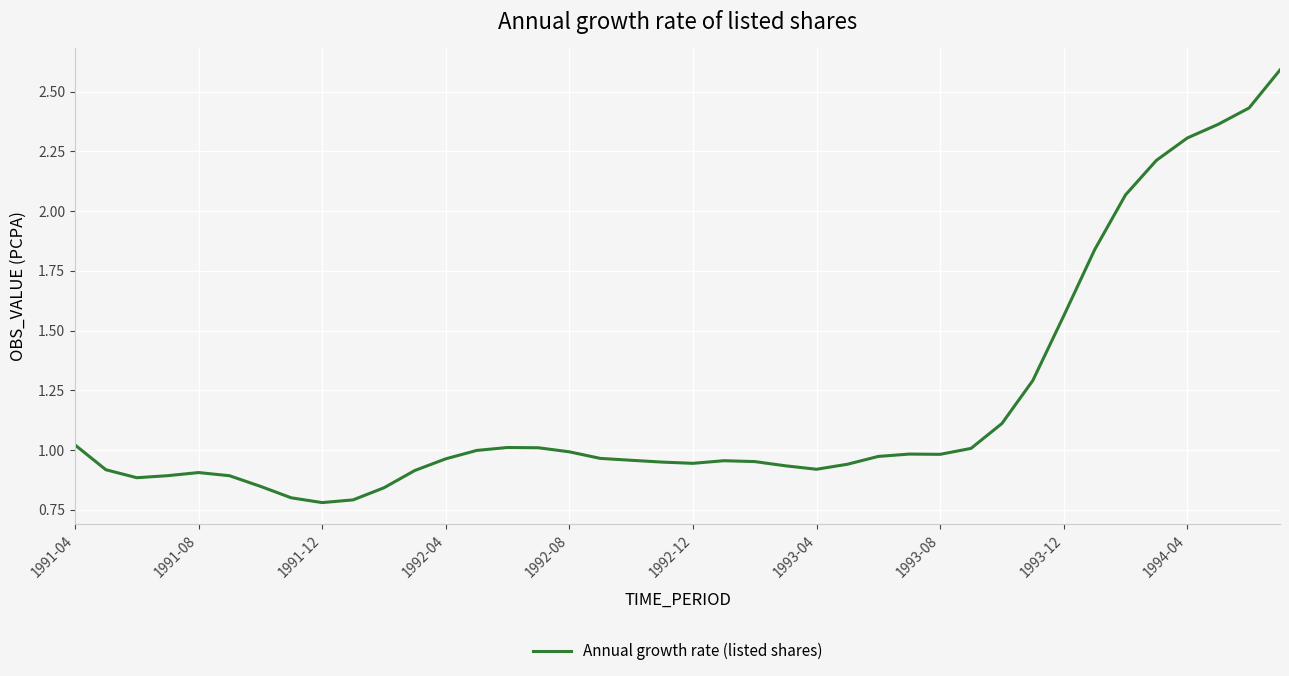

What is the maximum value shown in the chart?

2.6